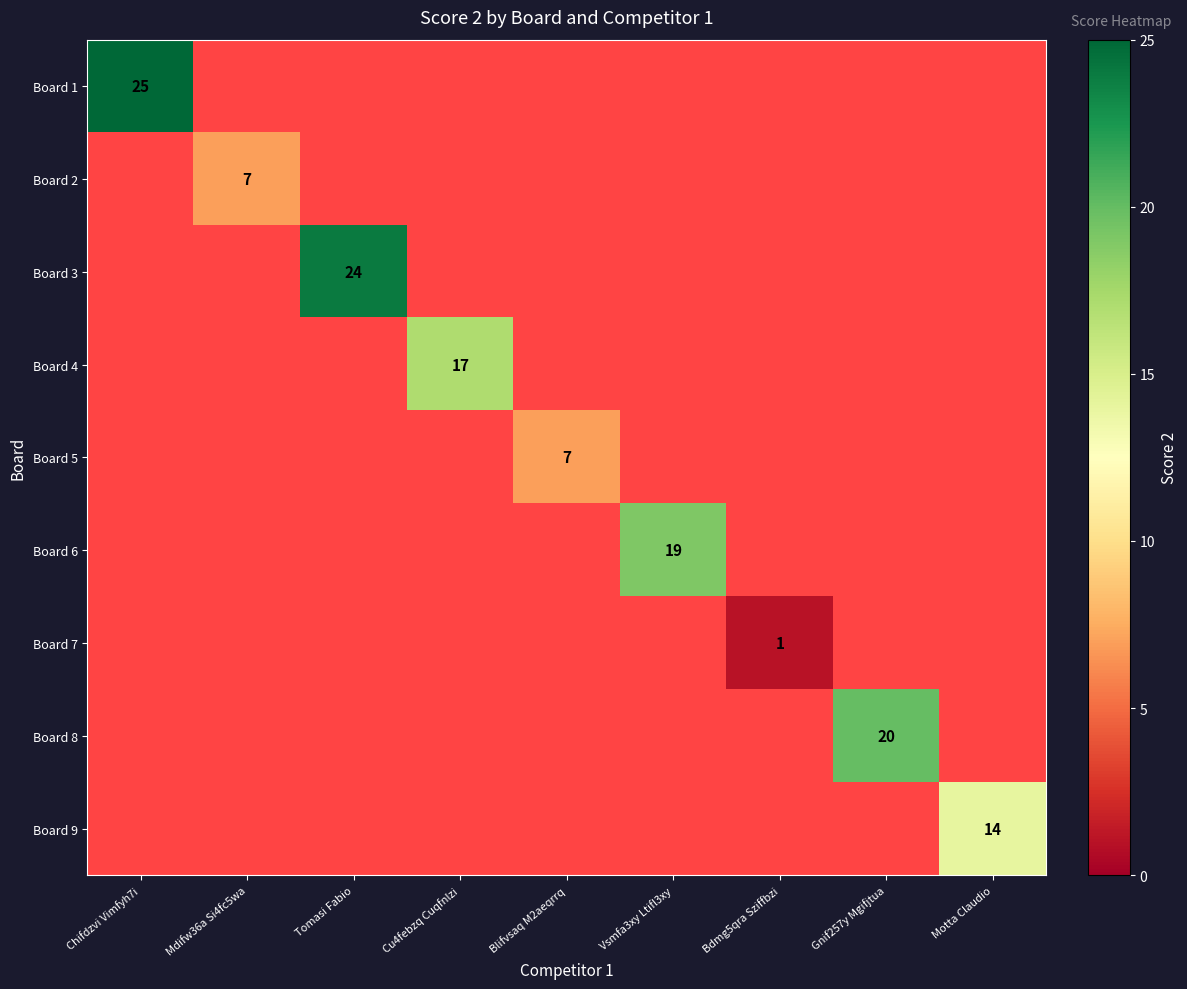

True or false: Board 7 has a value of 1 at Bdmg5qra Sziffbzi.

True